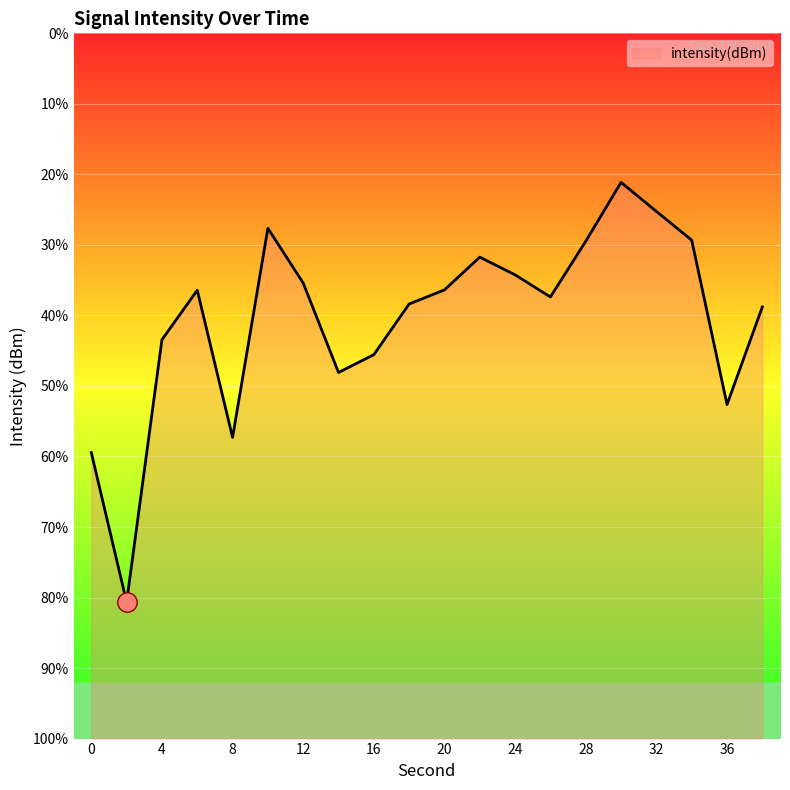

True or false: the data shows -125.9 at 22.

True